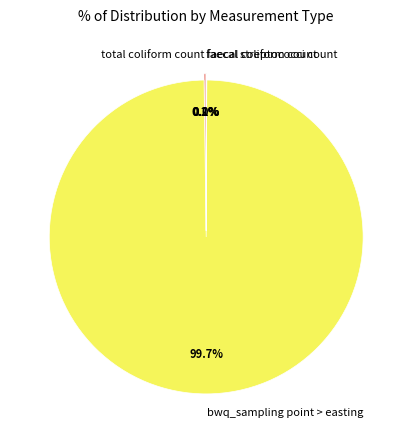

Which slice is the largest?

bwq_sampling point > easting